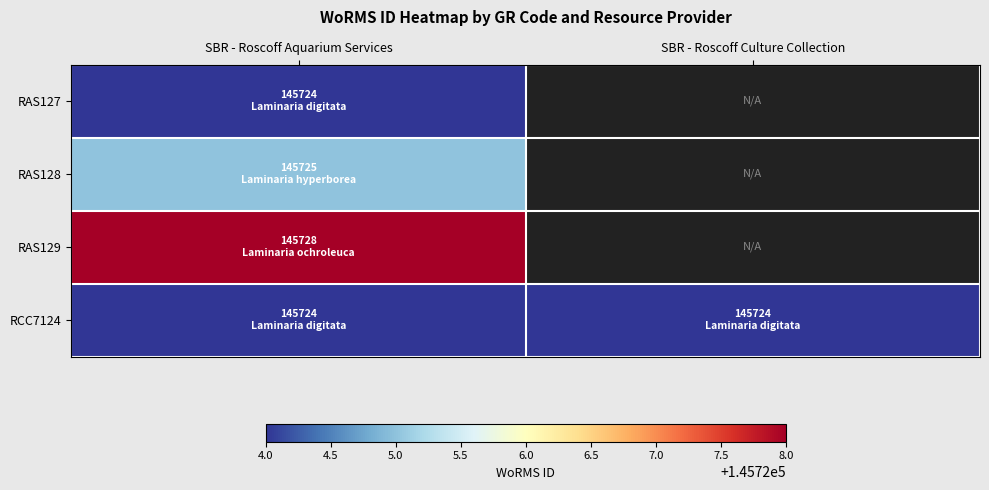

Count the number of data series in this chart.

4